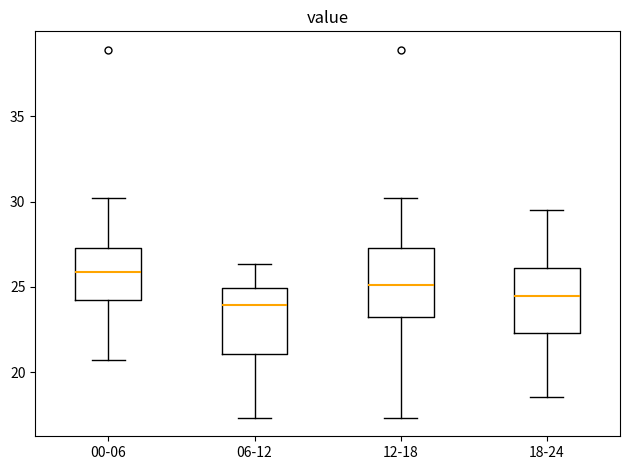

Which box's median line is the highest?

00-06